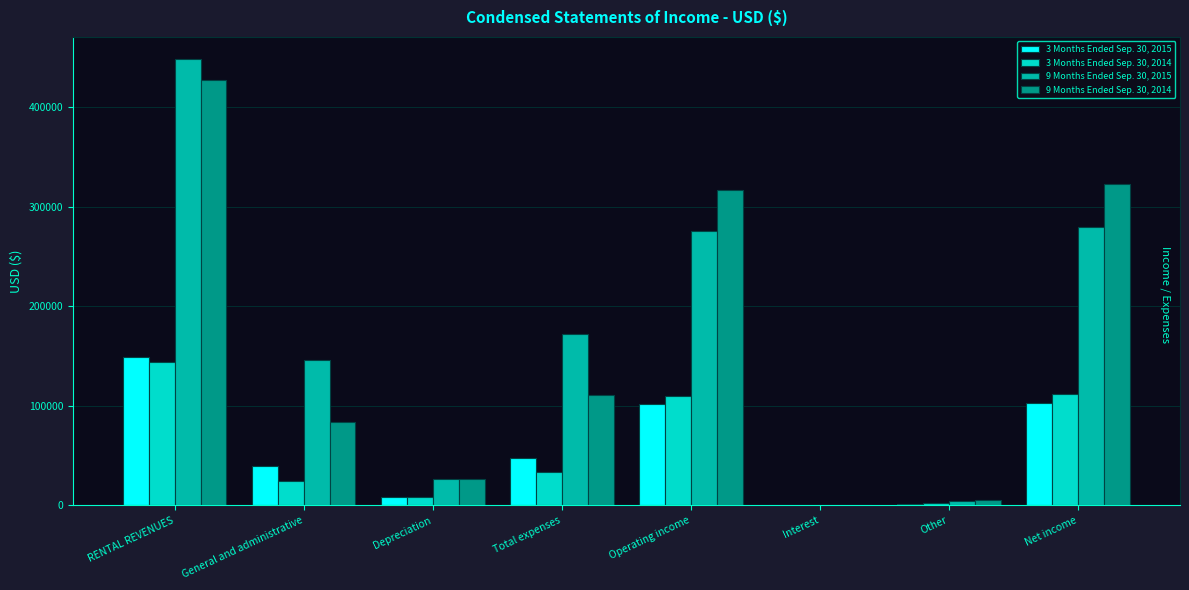

How many data points does each series have?

8